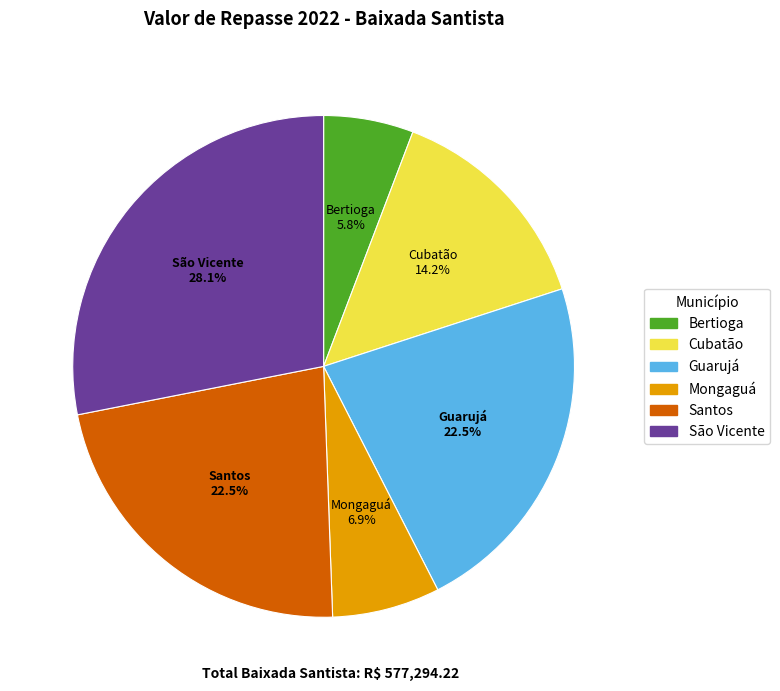

How much of the chart is everything except São Vicente?

71.9%